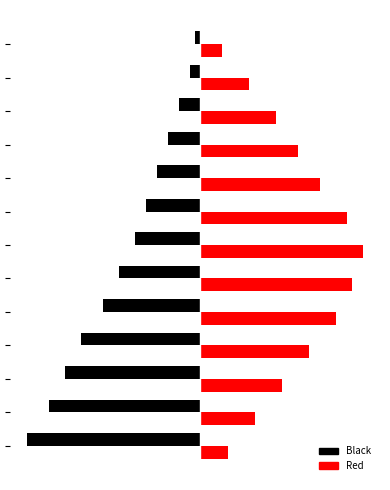

List the series in order of their peak value, lowest first.

Black, Red